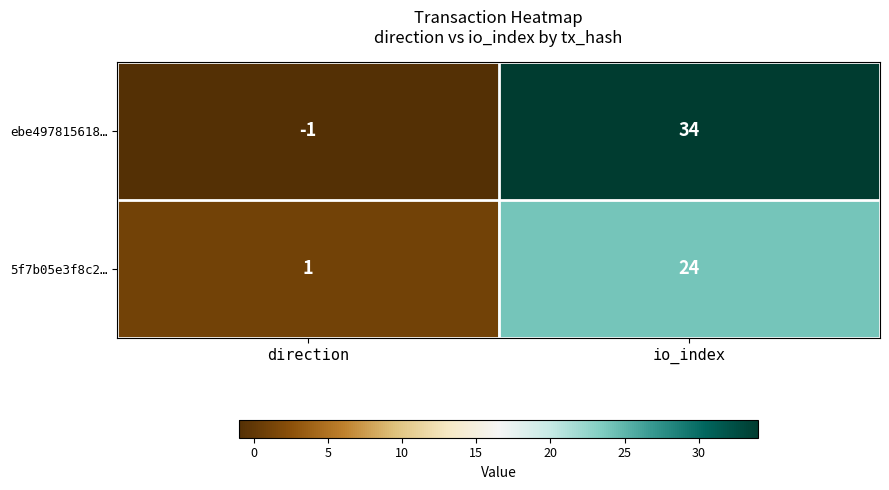

Rank the series by their maximum value, from lowest to highest.

5f7b05e3f8c2…, ebe497815618…